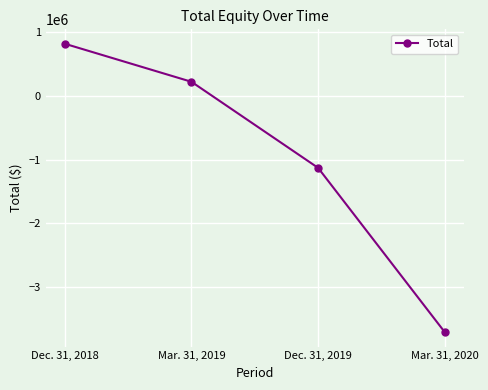

What is the average value?

-949108